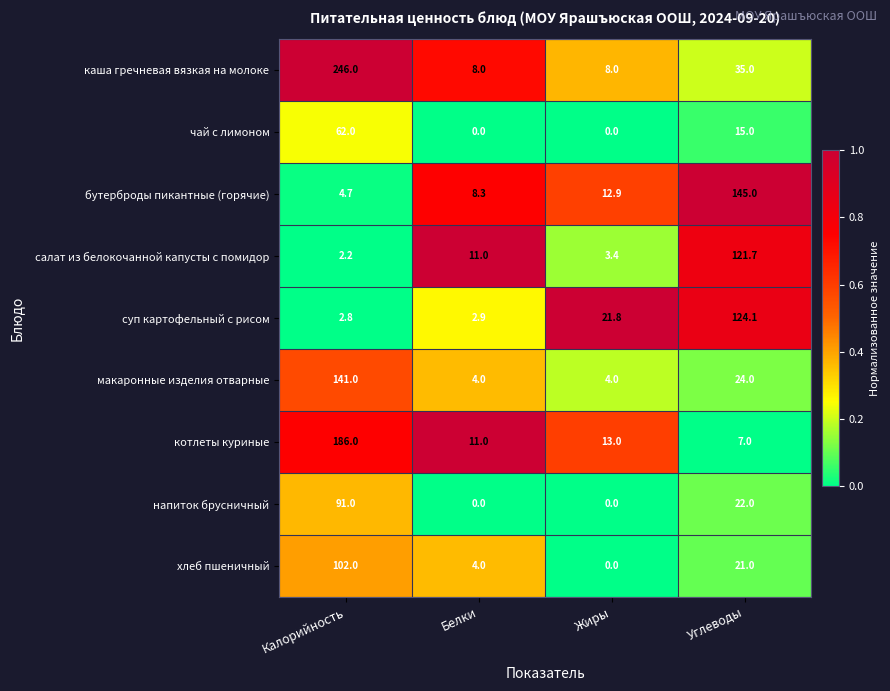

Which series has the largest range (max minus min)?

каша гречневая вязкая на молоке